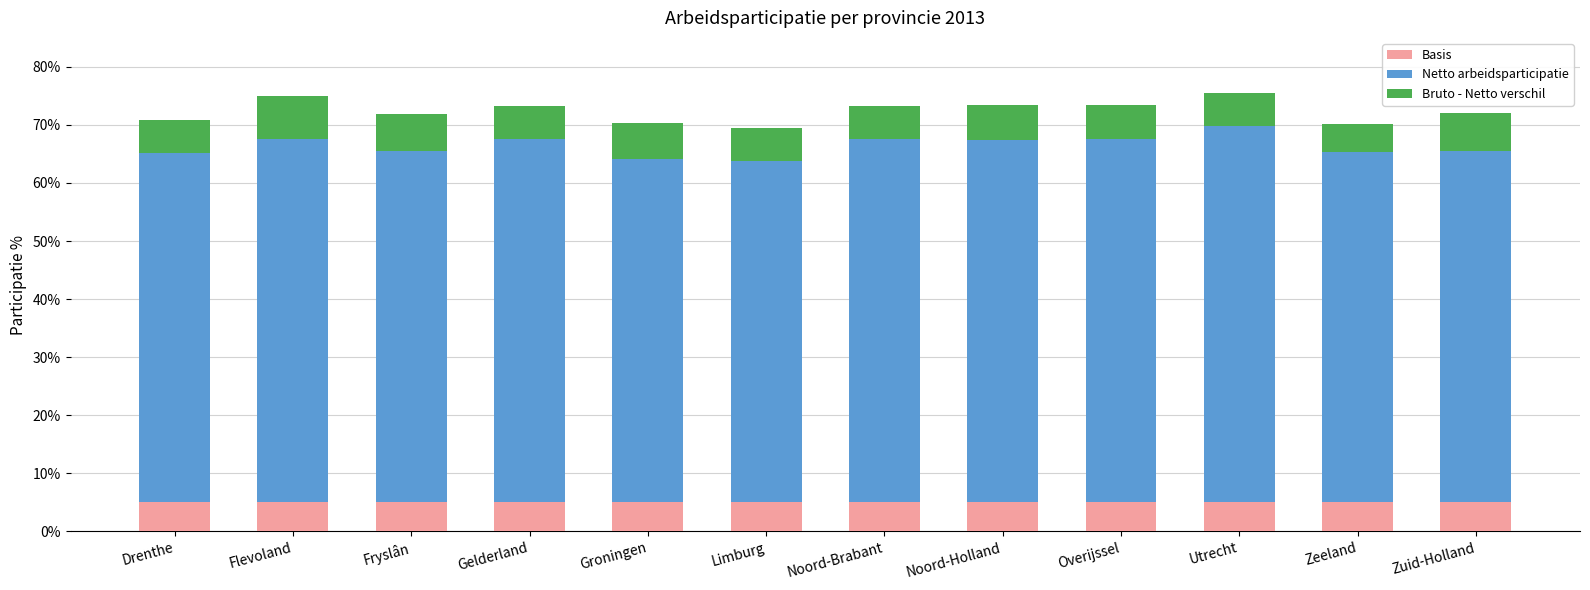

What is the total value across all series at Drenthe?

70.9